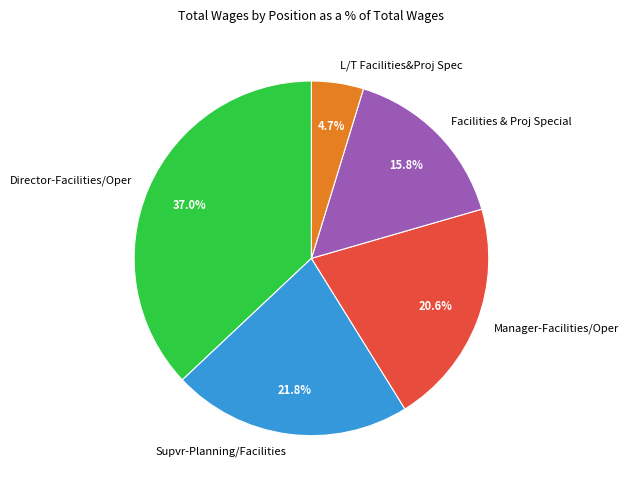

To the nearest percent, what is the combined percentage of Supvr-Planning/Facilities and L/T Facilities&Proj Spec?

27%